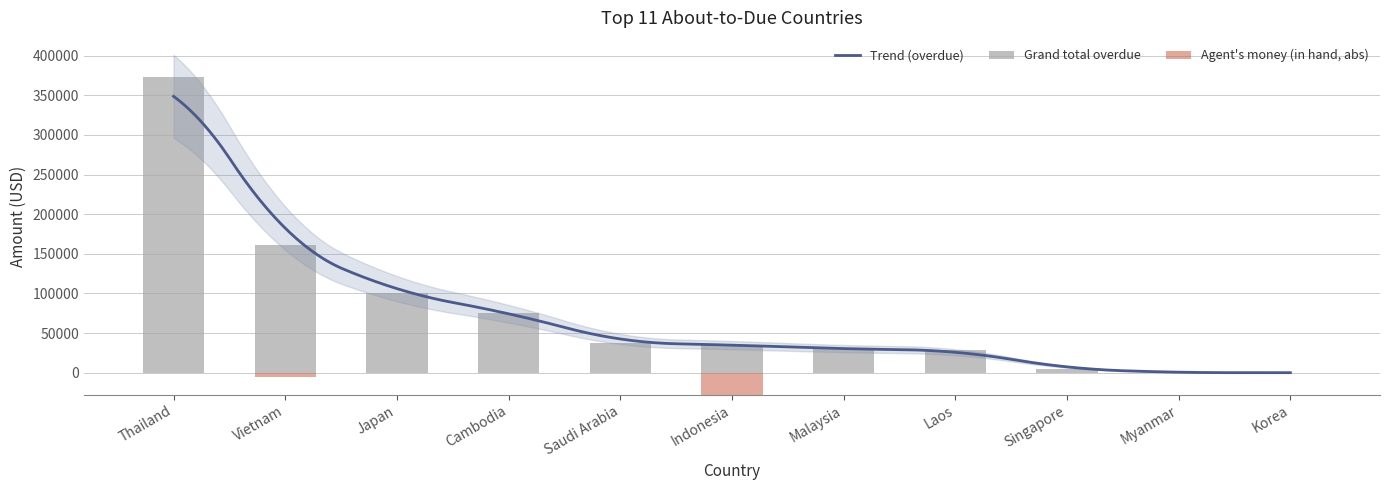

At which label does Grand total overdue first exceed 34893?

Thailand